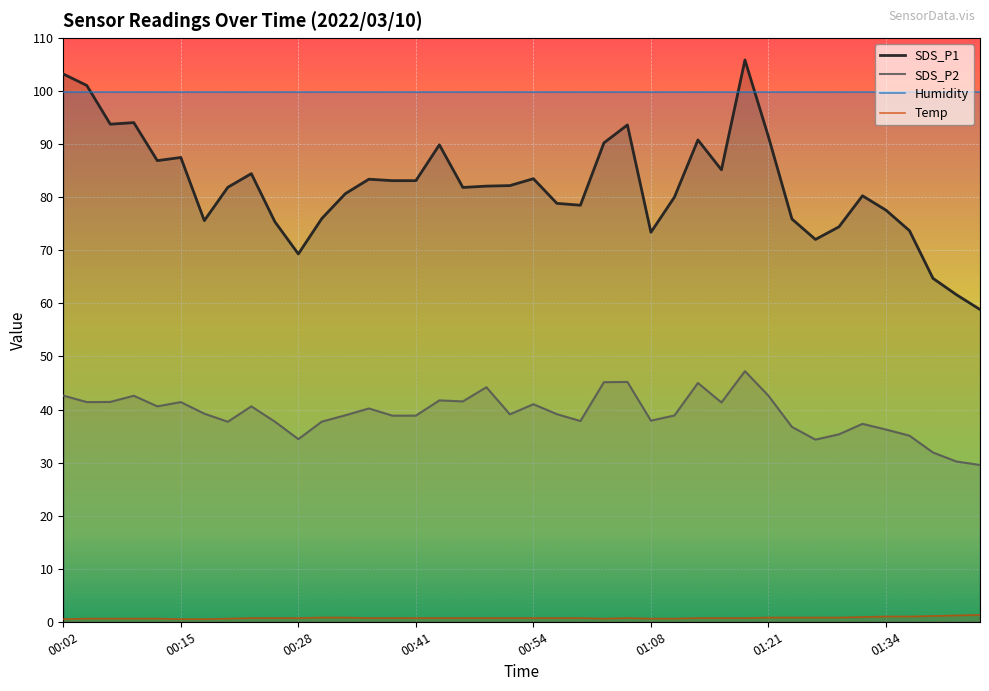

True or false: Temp and SDS_P1 intersect in this chart.

False